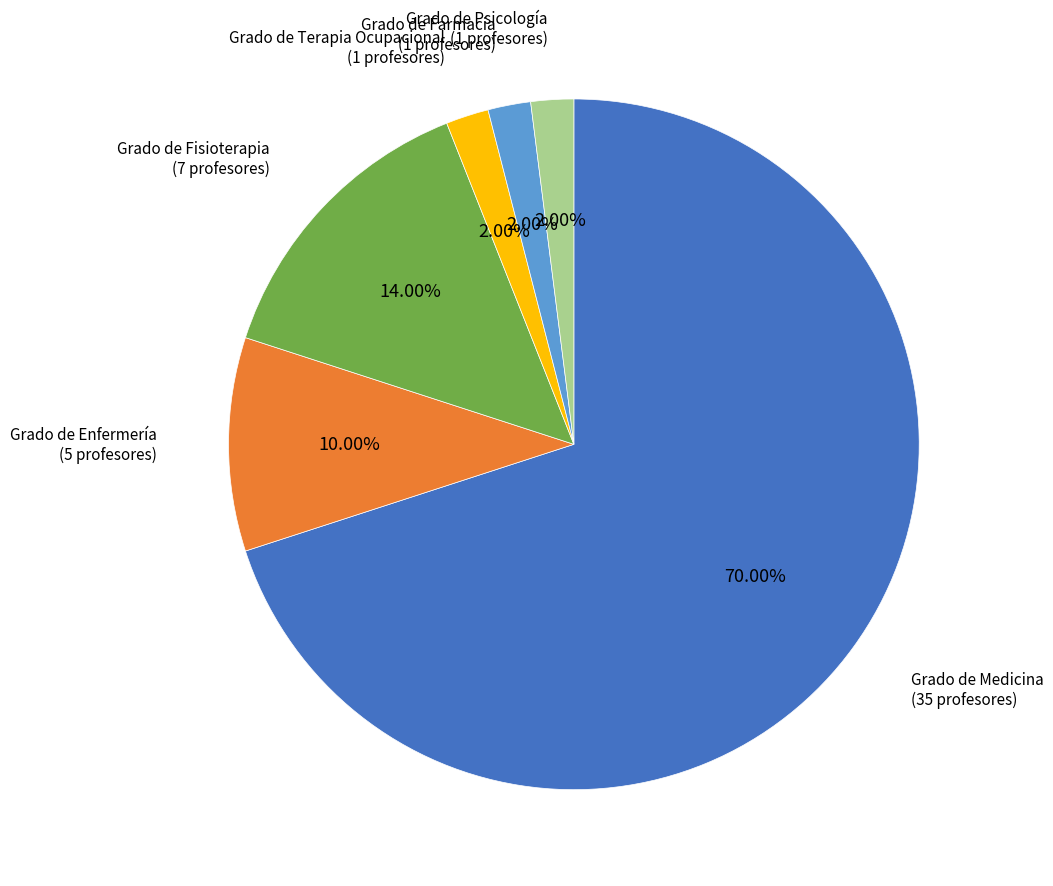

Is there any slice that represents more than half of the pie?

Yes